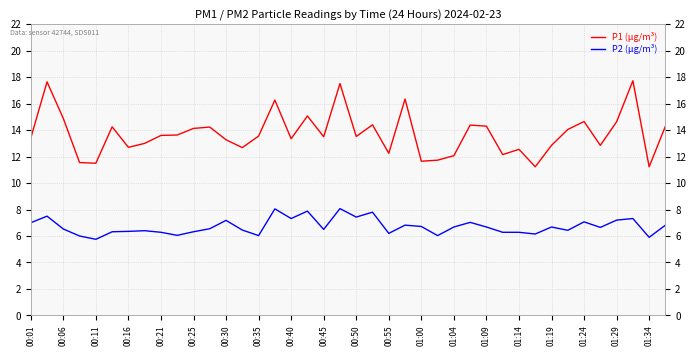

What is the approximate value of P2 (μg/m³) at 00:45?

6.0